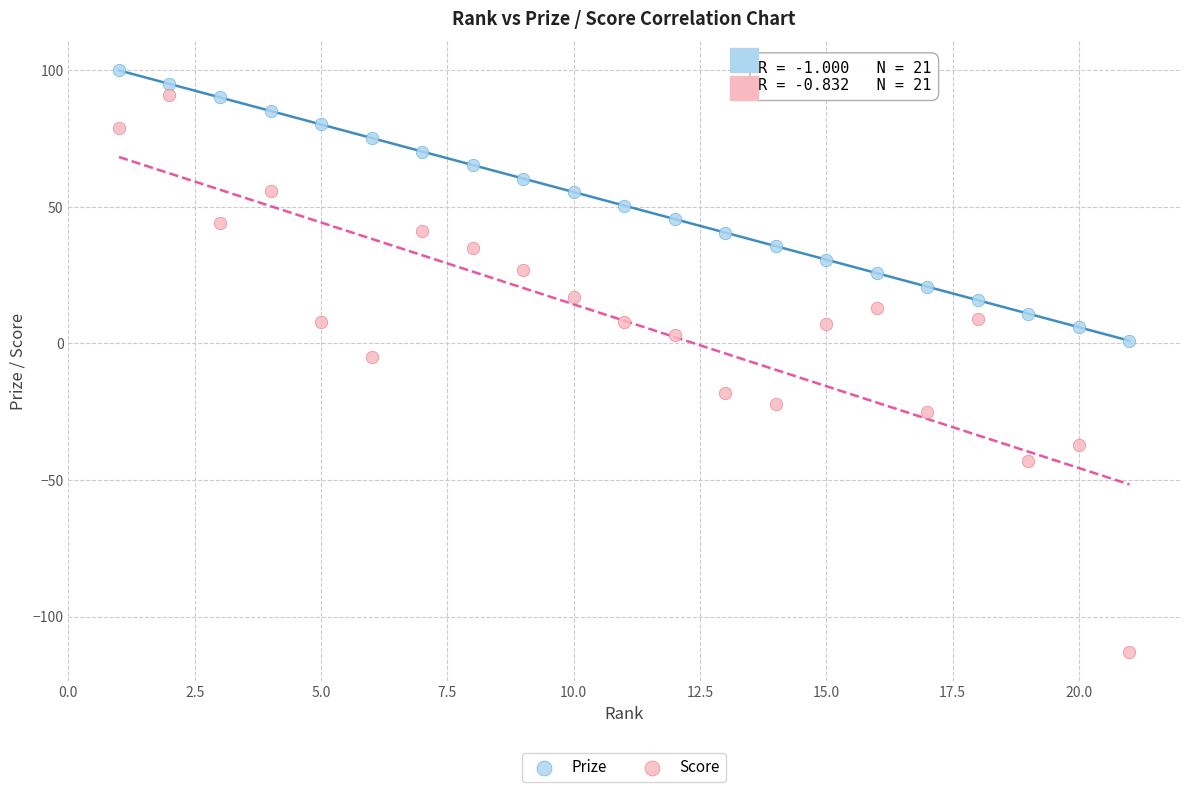

What are all the series names shown in the legend?

Prize, Score